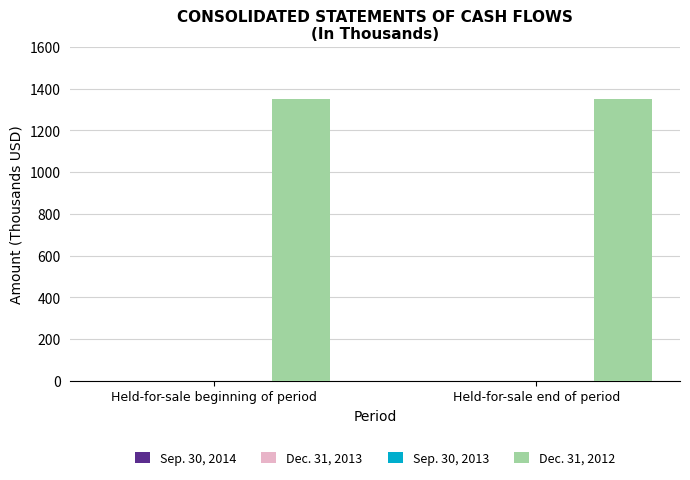

Between Held-for-sale end of period and Held-for-sale beginning of period, which is larger?

Held-for-sale end of period